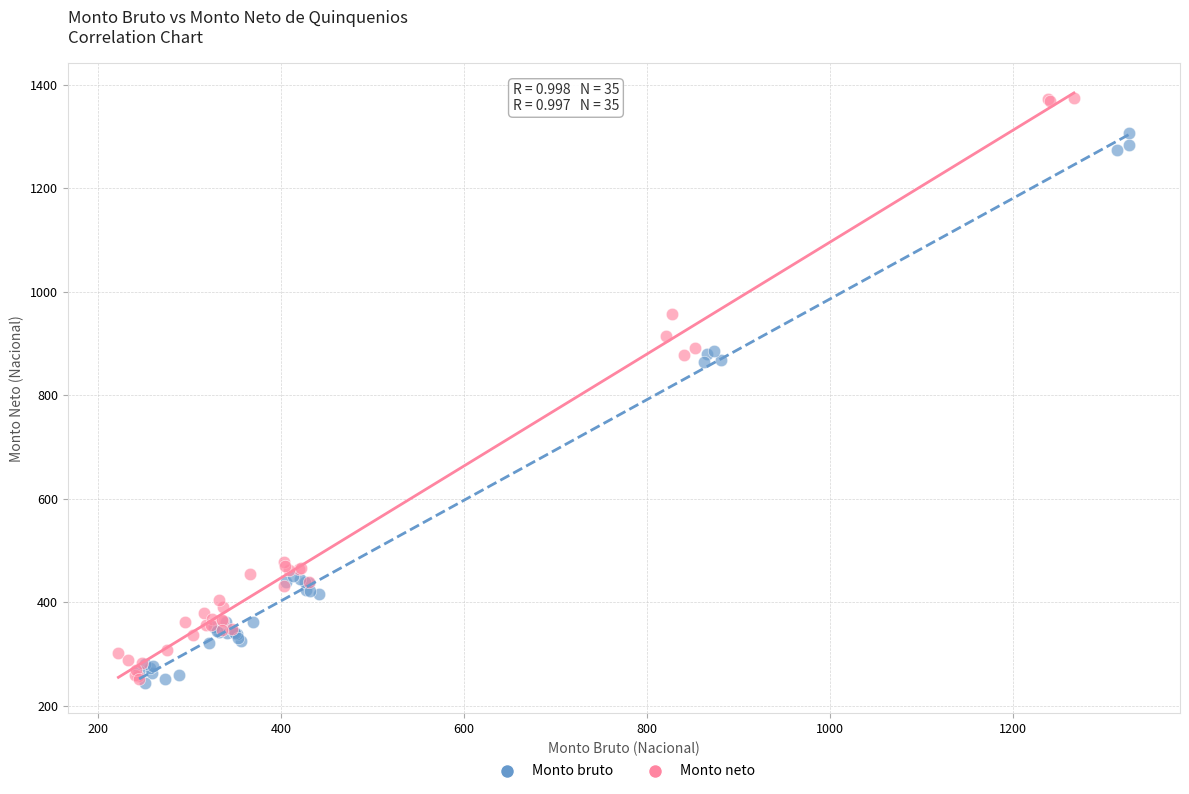

Which series reaches the maximum Y coordinate?

Monto neto